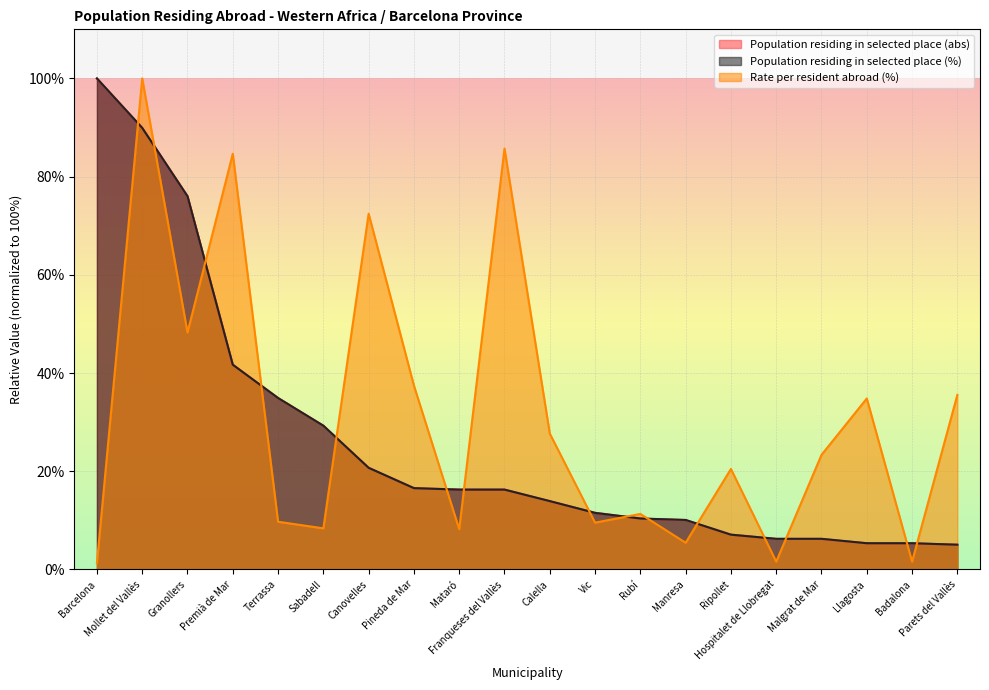

How many values in the Population residing in selected place (abs) series exceed 16?

10